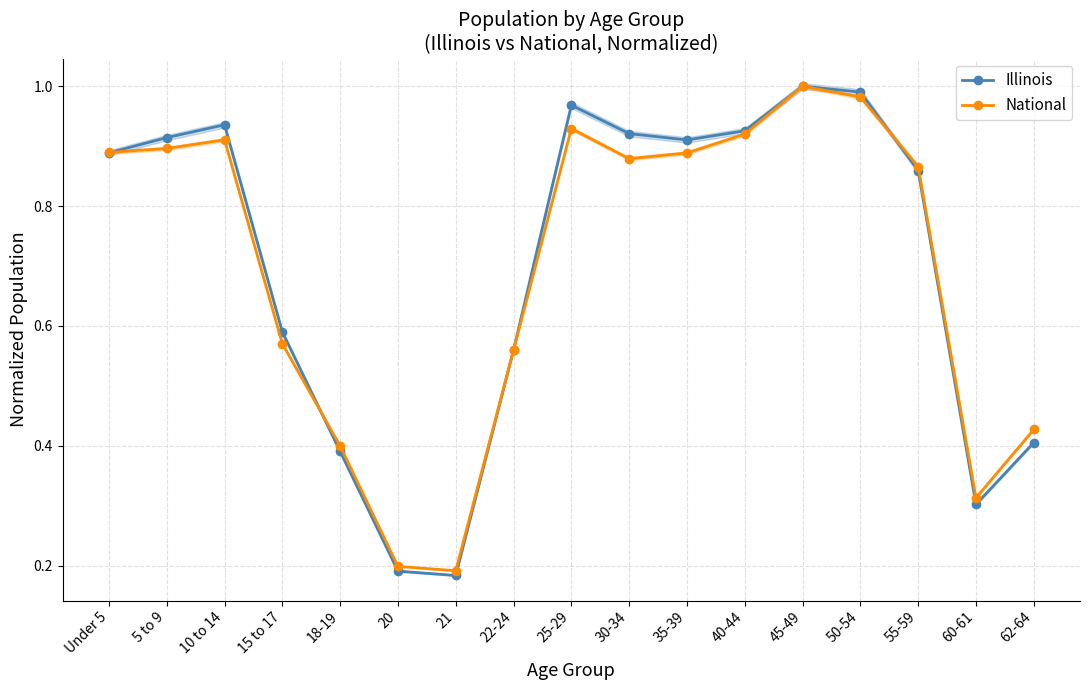

What is the value of the Illinois point at the 4th from the left?

0.6